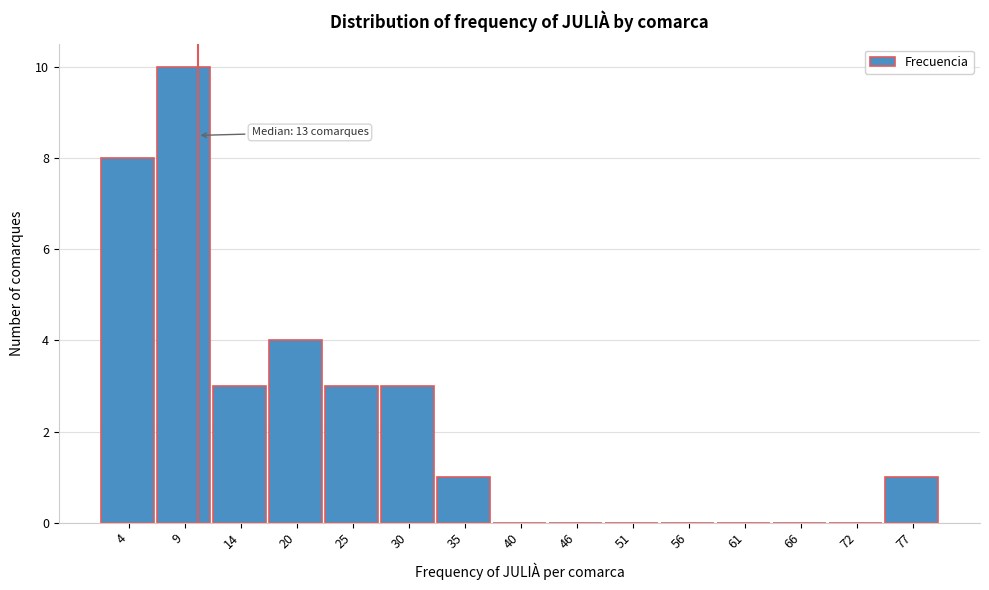

Reading left to right, list all the values displayed in this chart.

4=8	9=10	14=3	20=4	25=3	30=3	35=1	40=0	46=0	51=0	56=0	61=0	66=0	72=0	77=1